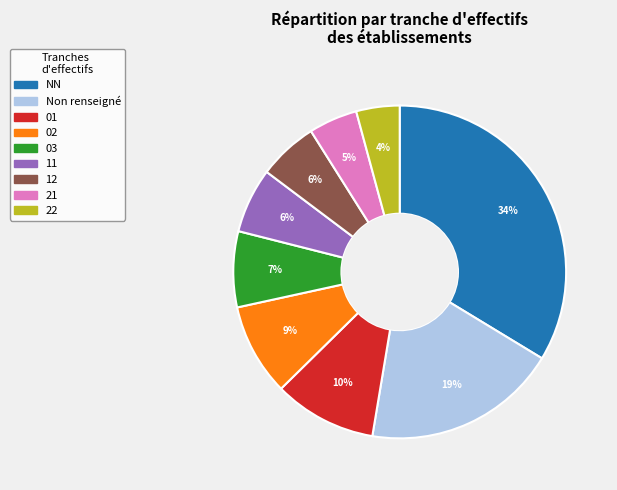

Is there a majority slice in this chart?

No